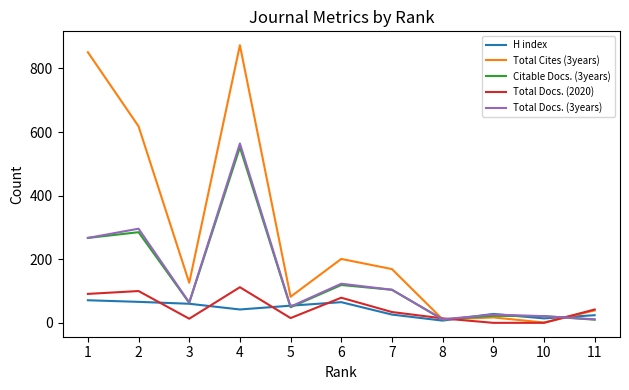

Is the value of Total Docs. (2020) at 10 greater than the value of Total Docs. (3years) at 5?

No